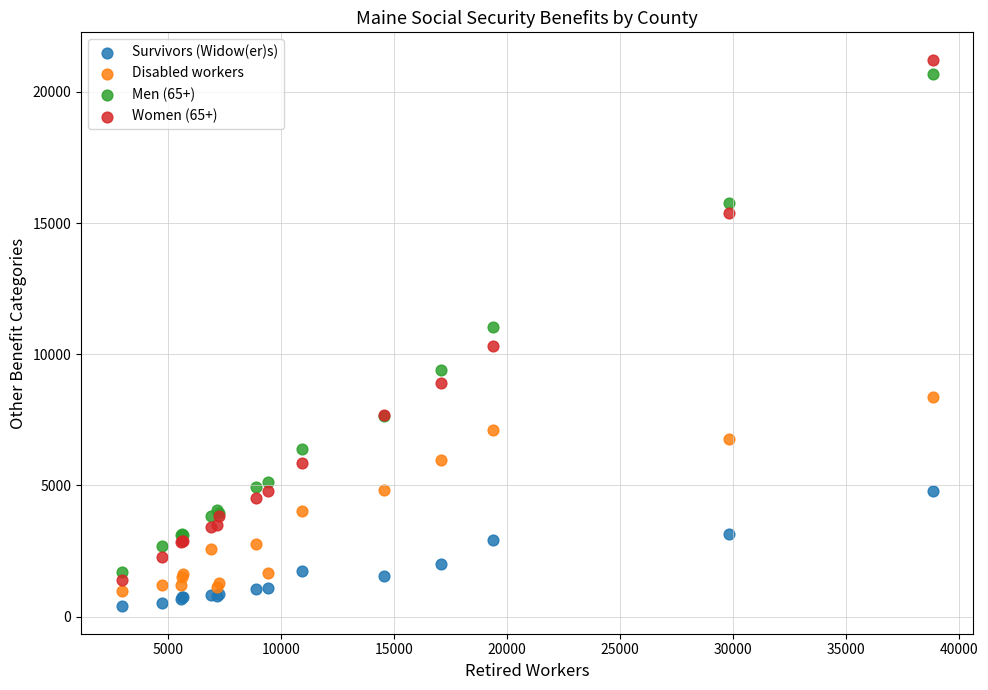

Across all series, what Y value is closest to 10808?

11052